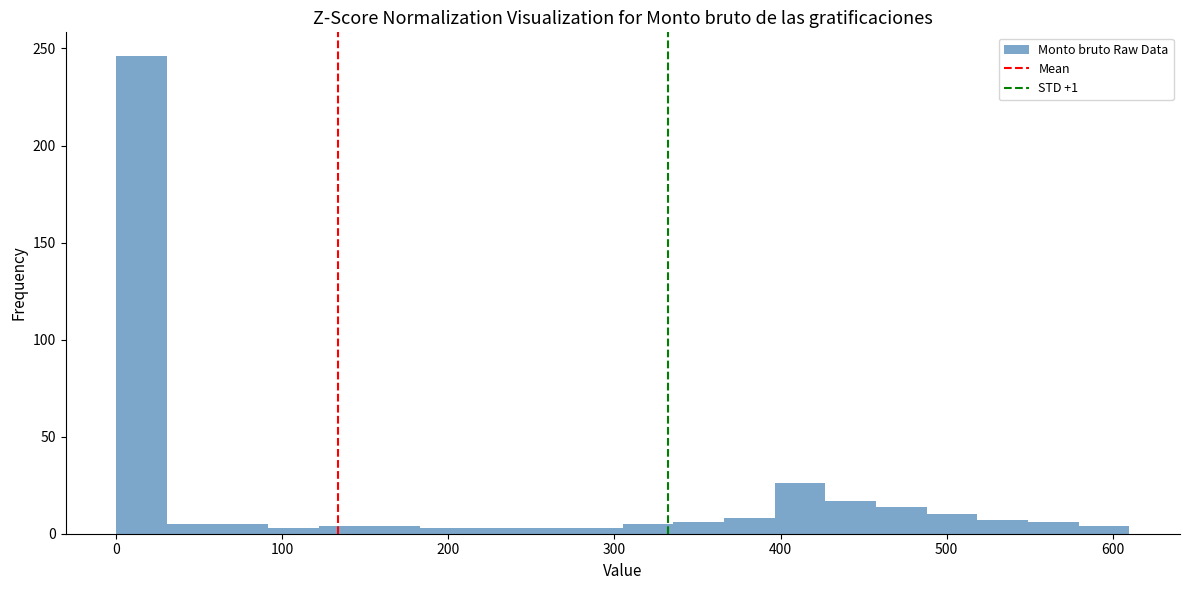

Around what value on the x-axis is the tallest bar? Give the approximate position of its centre, as read against the axis.

20